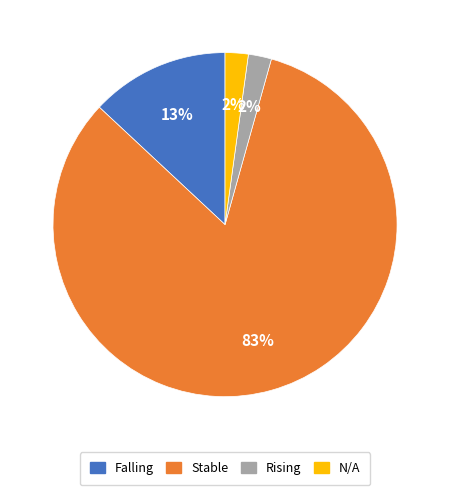

To the nearest percent, what is the average slice percentage?

25%